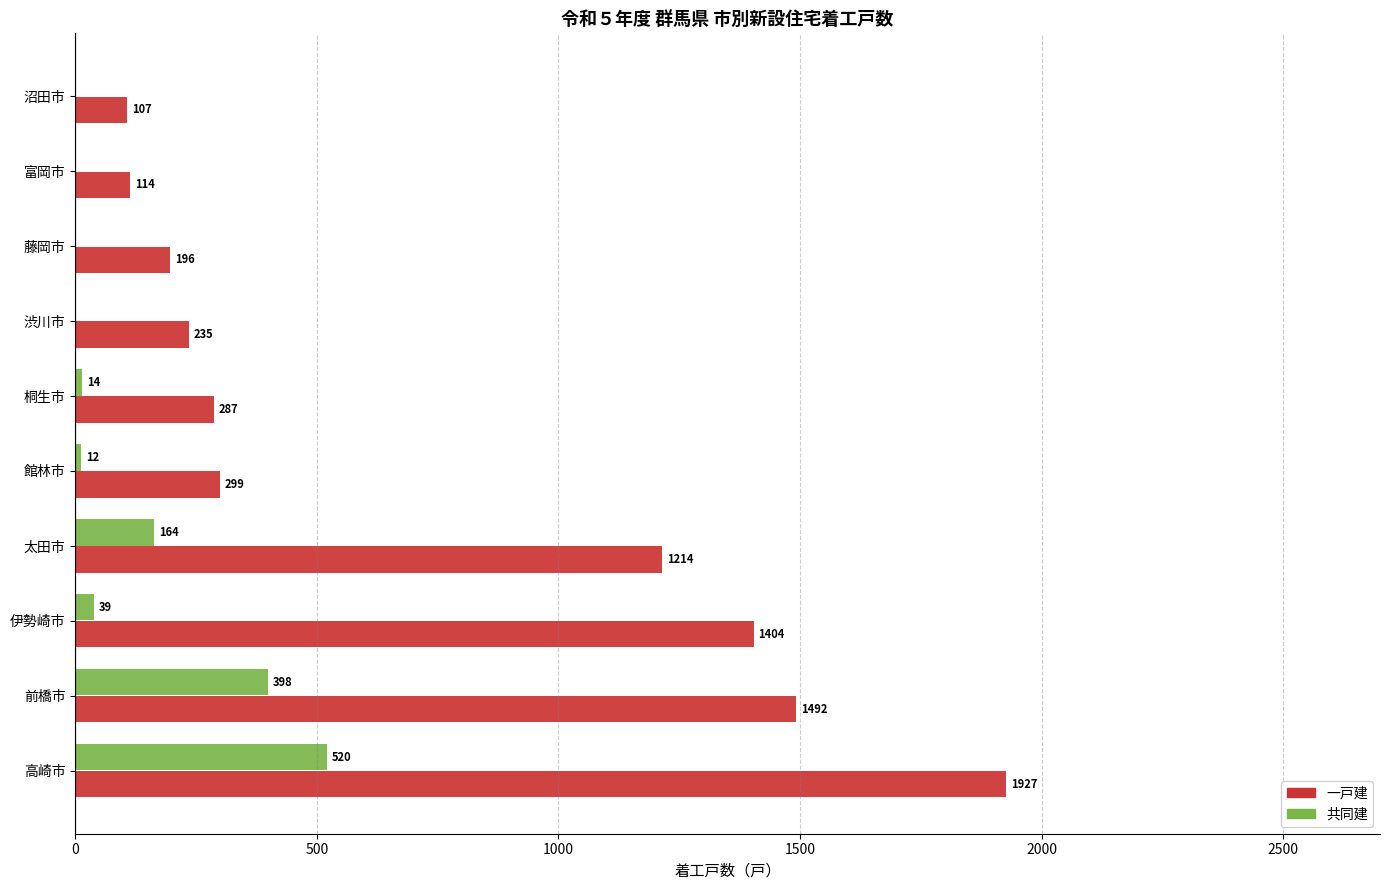

What is the approximate value of 一戸建 at 桐生市, to the nearest 100?

300